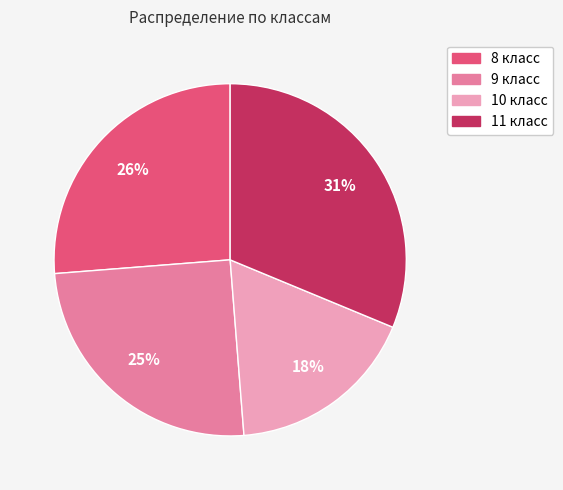

Does 8 класс represent more than half of the total?

No